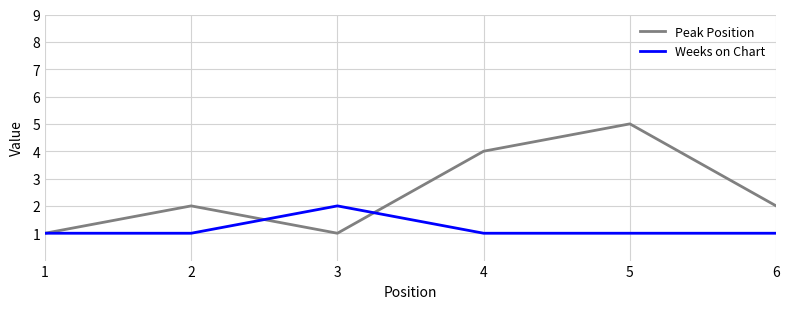

True or false: Weeks on Chart has a value of 1 at 2.

True